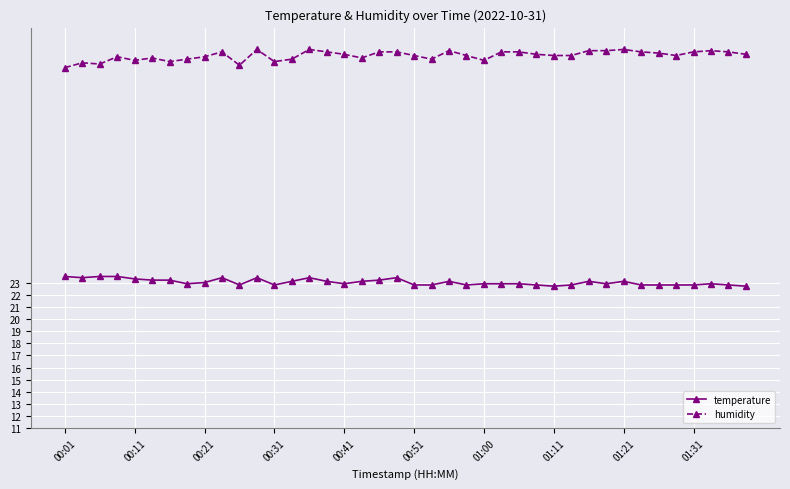

How many series are shown in this chart?

2